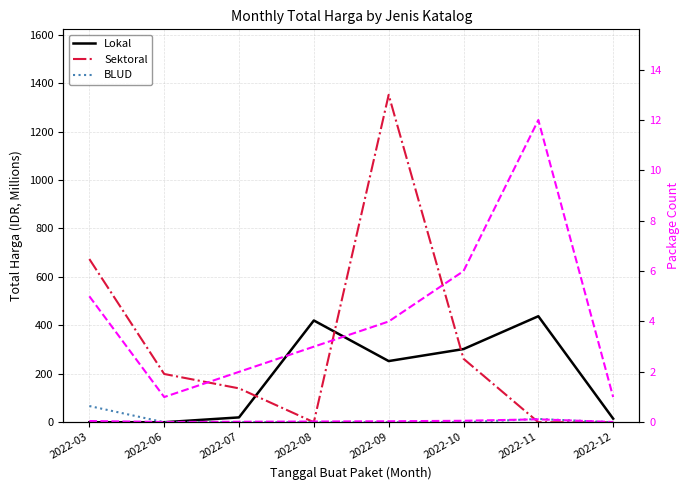

What is the highest value of the Lokal series?

437.7